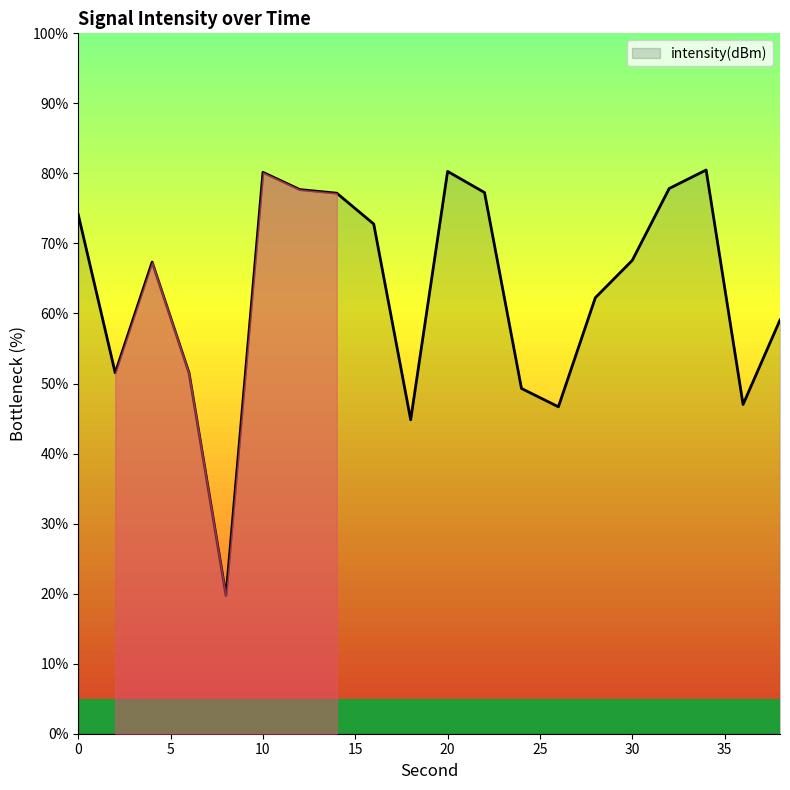

What is the minimum value shown in the chart?

19.7